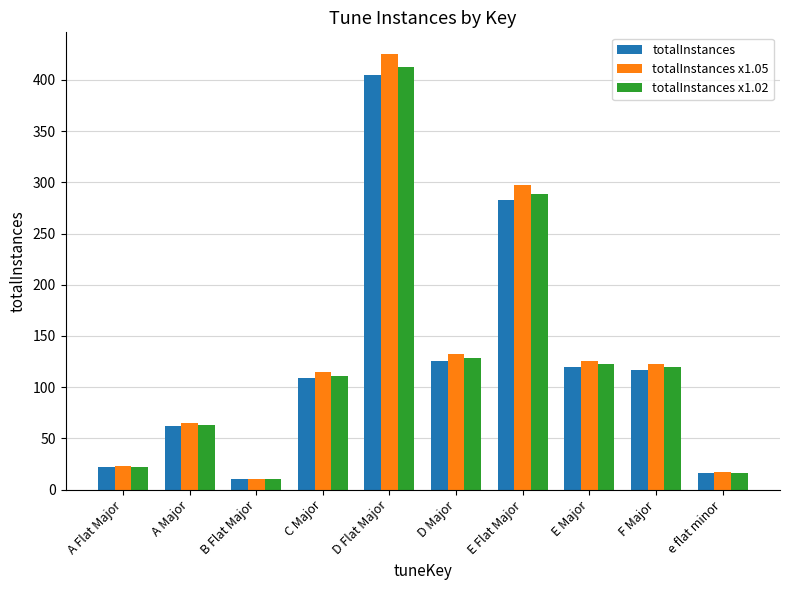

What is the minimum value shown in the chart?

10.0